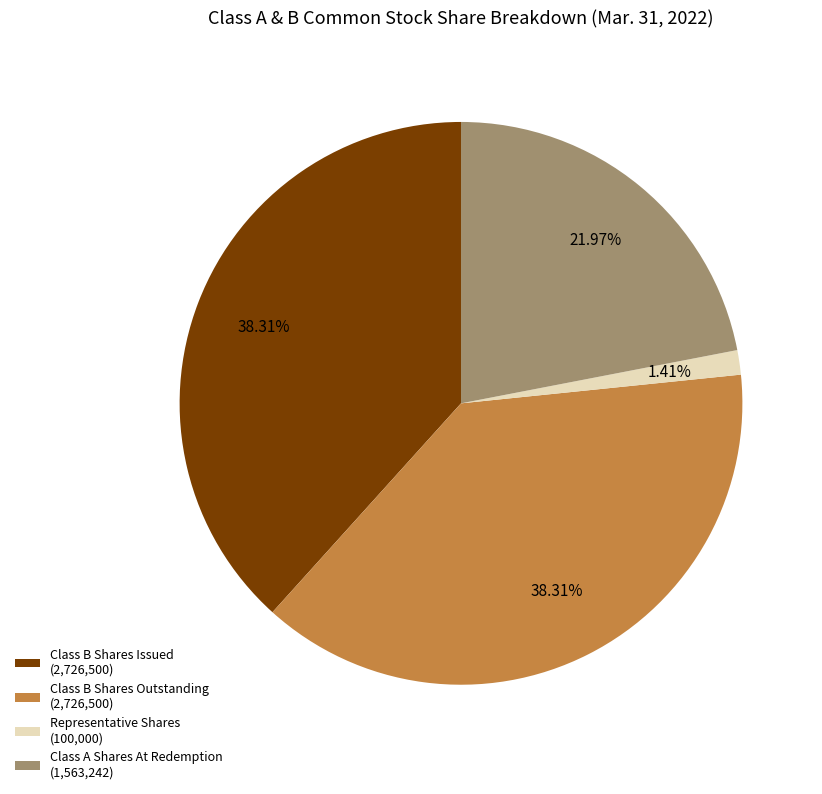

Which slice is the smallest?

Representative Shares (100,000)